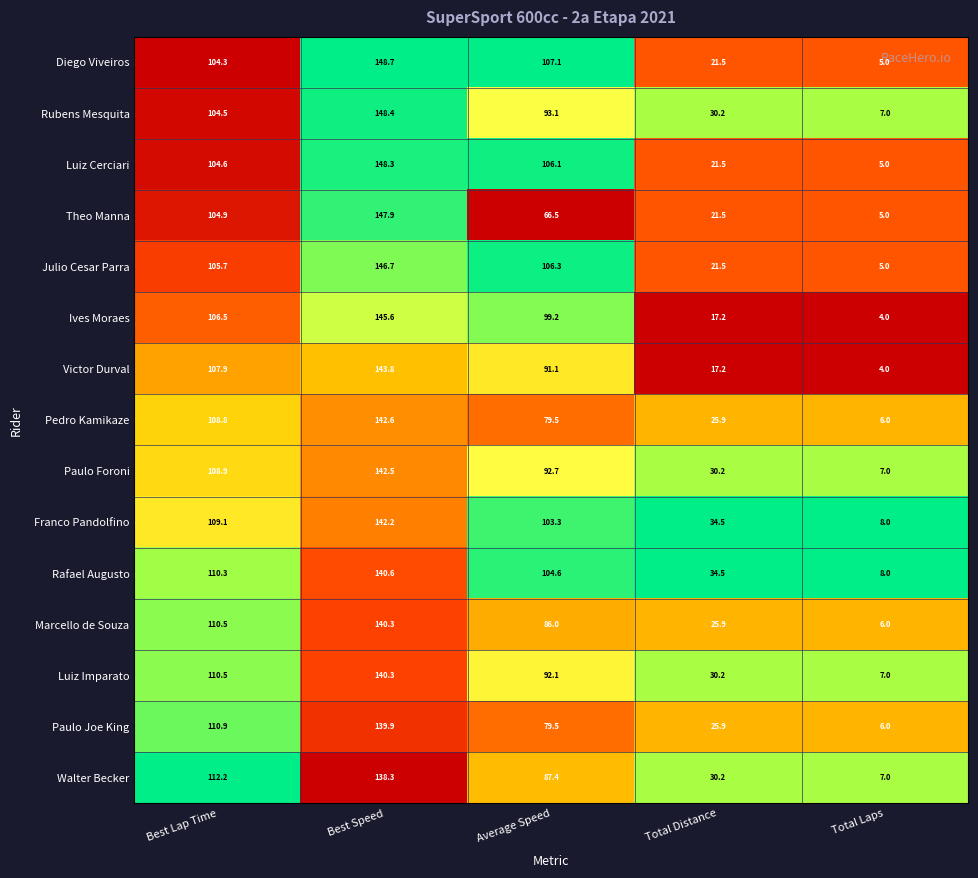

Which series has the largest total across all categories?

Rafael Augusto